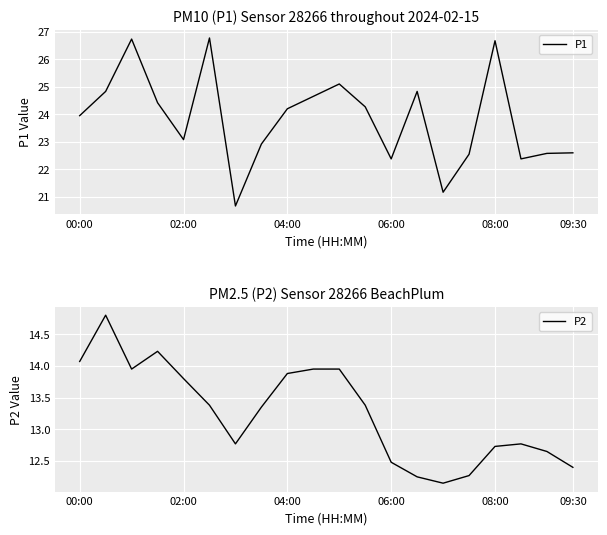

What are all the series names shown in the legend?

P1, P2